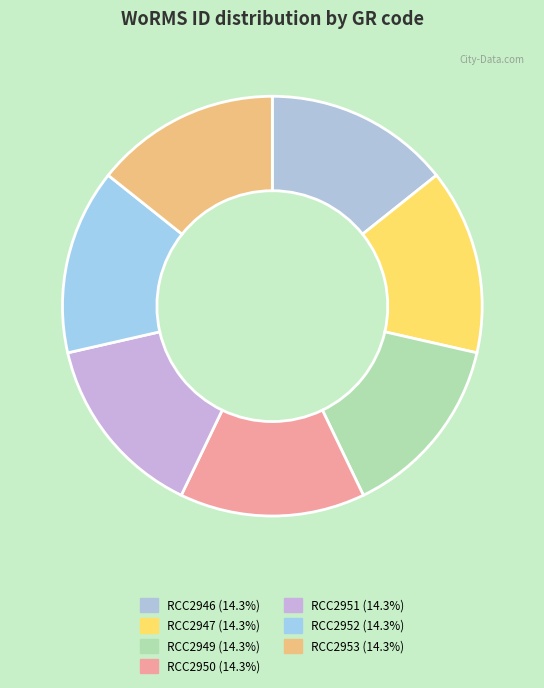

What is the largest slice in the pie chart?

Synchroma grande (RCC2946)